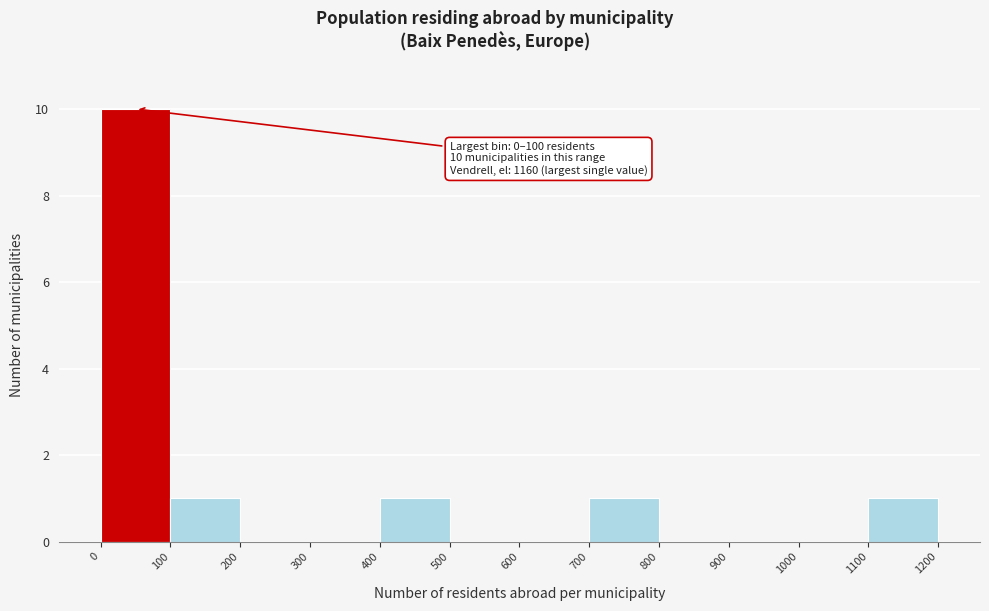

Which range on the x-axis has the tallest bar?

0 to 100